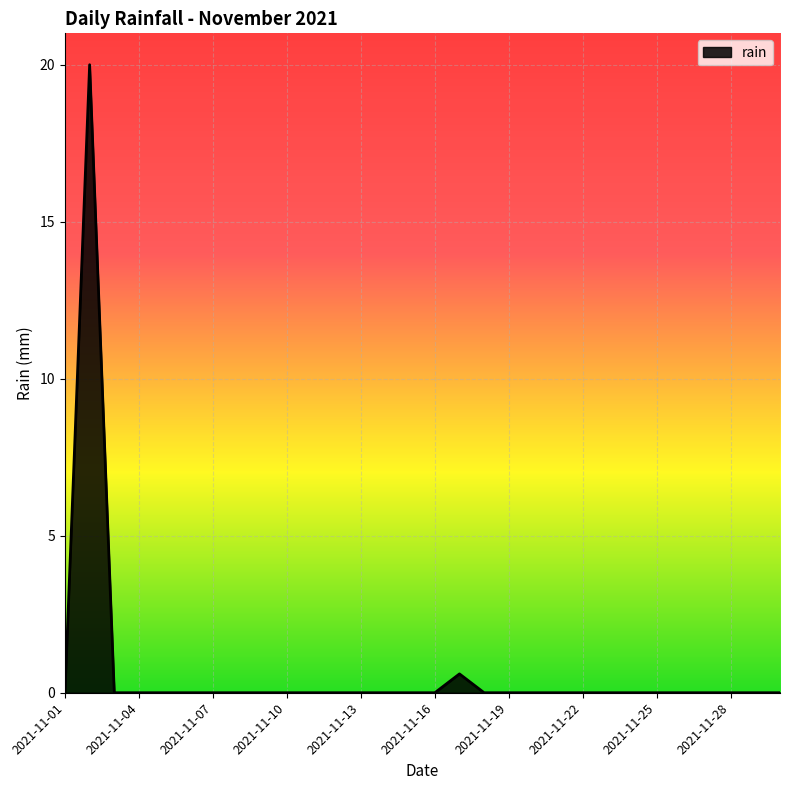

What is the maximum value shown in the chart?

20.0